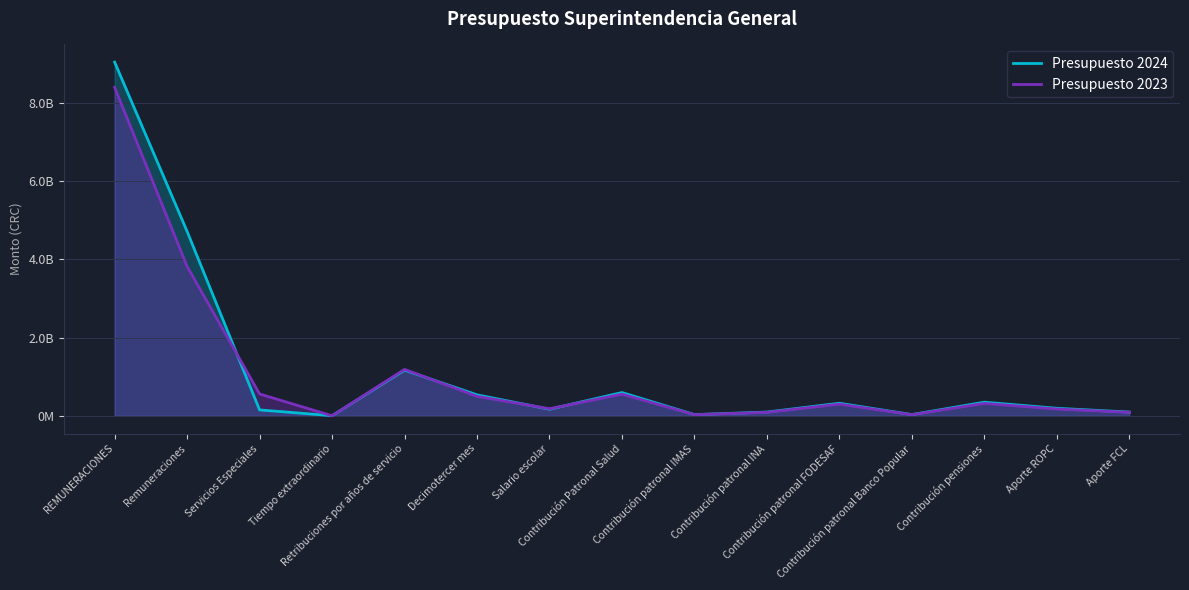

List the series in order of their peak value, lowest first.

Presupuesto 2023, Presupuesto 2024